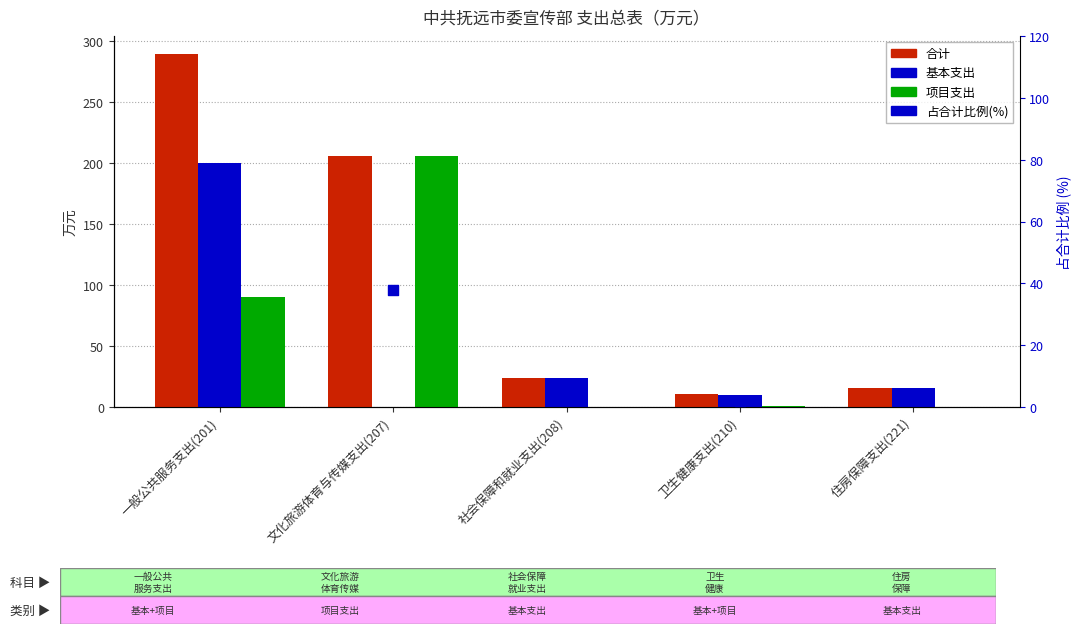

Which series has the largest total across all categories?

合计